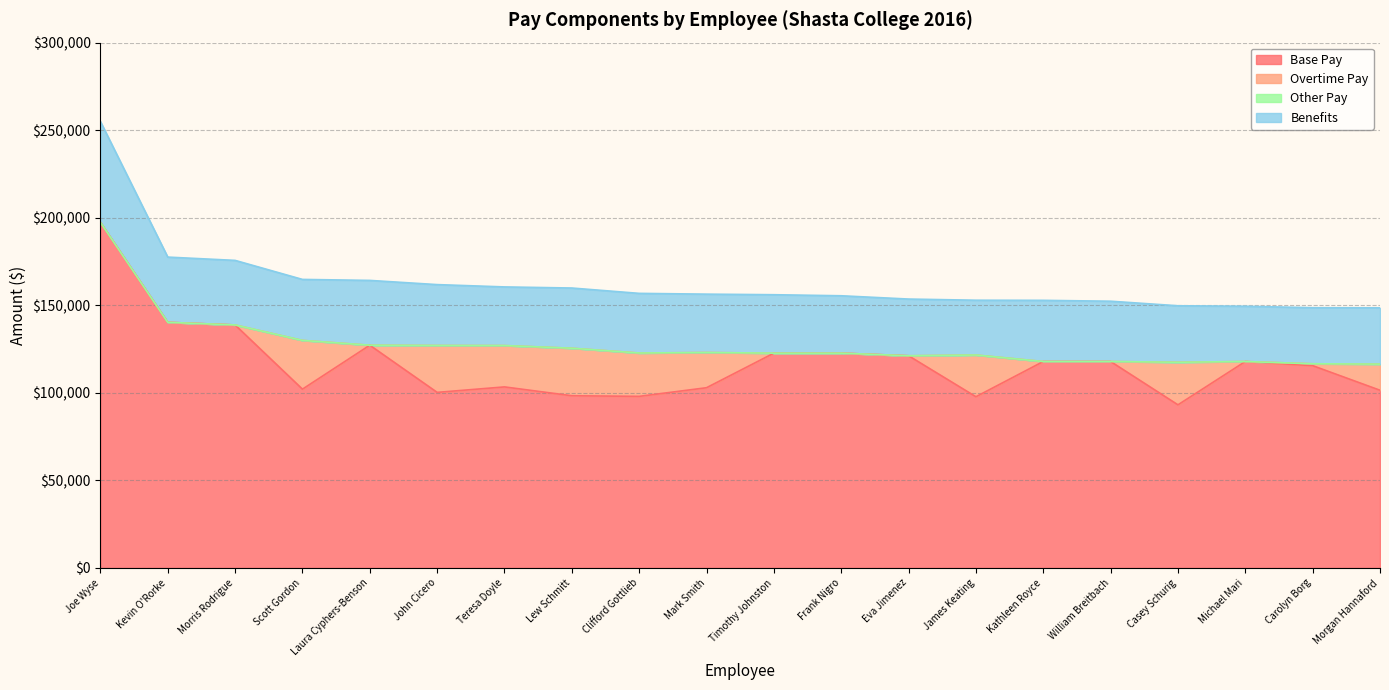

What is the total value across all series at Clifford Gottlieb?

156791.6